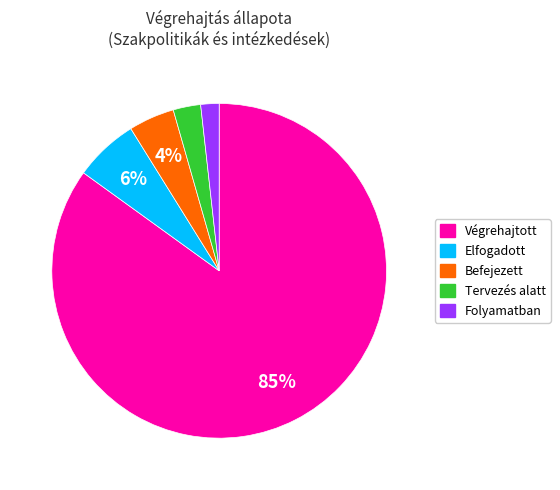

To the nearest percent, what is the combined percentage of Elfogadott and Tervezés alatt?

9%